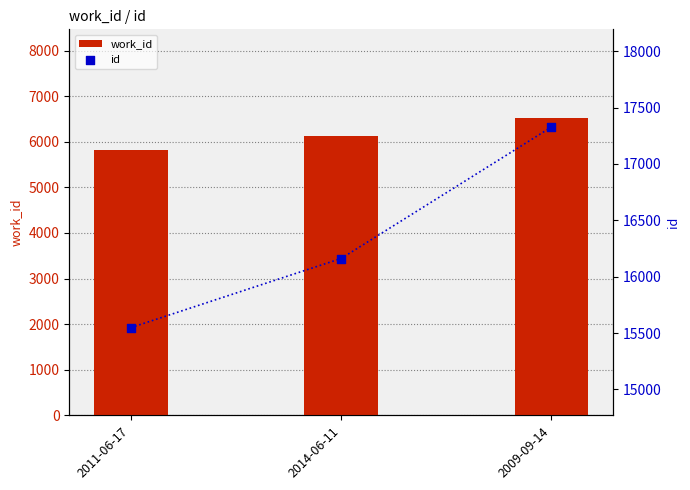

Which series has the largest Y range (max minus min)?

id